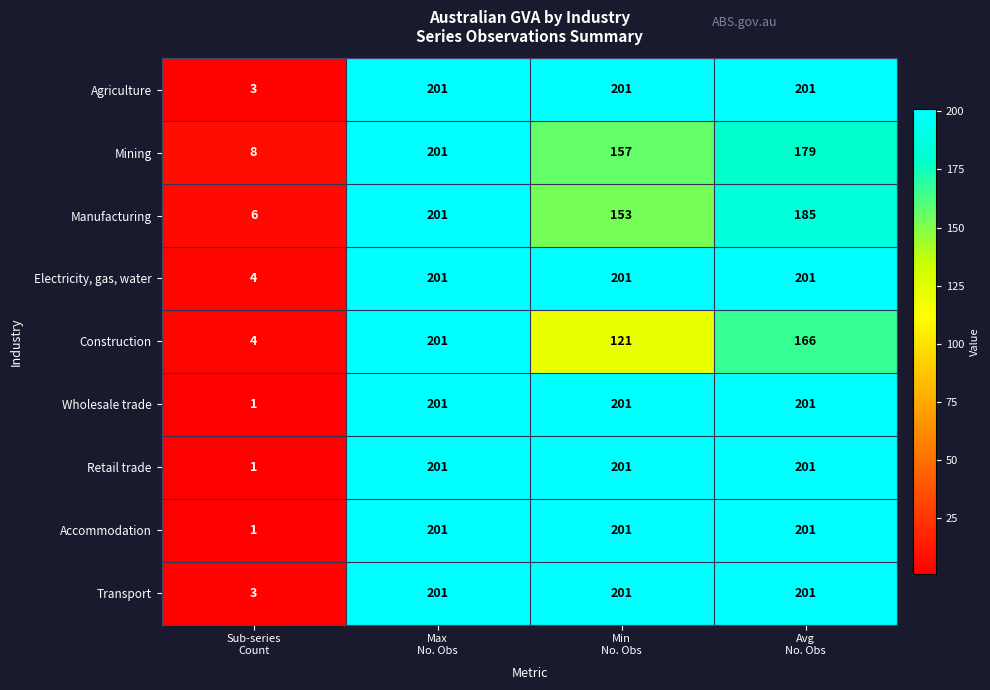

Count the Construction values in the range 121 to 201.

3